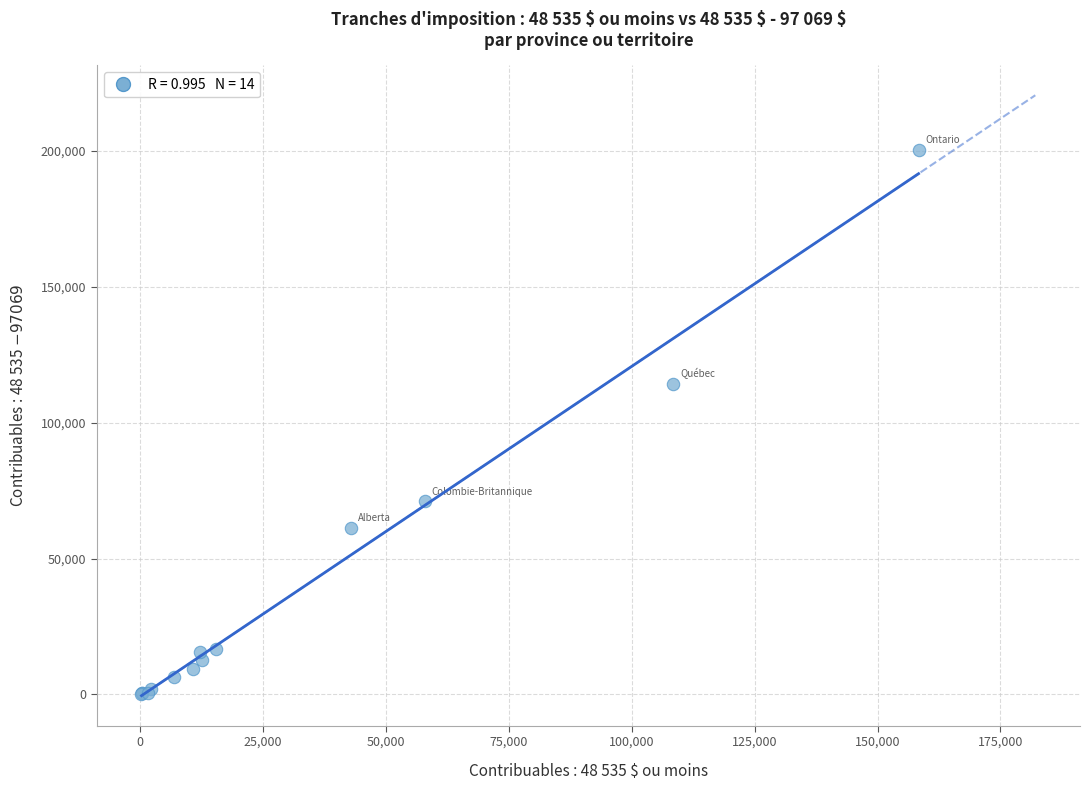

What Y value in the scatter plot is closest to 100323?

114351